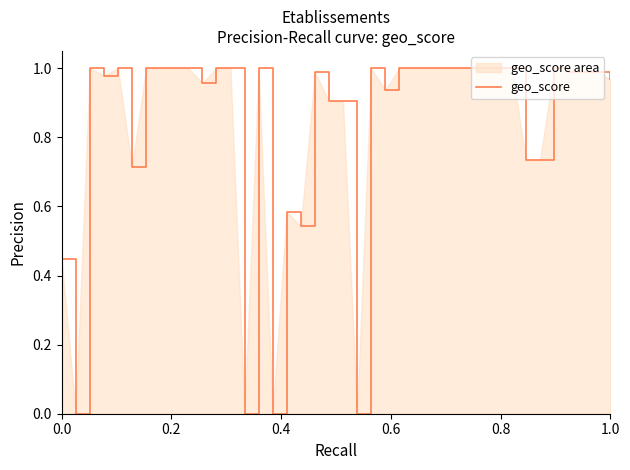

Does the chart have visible grid lines?

No